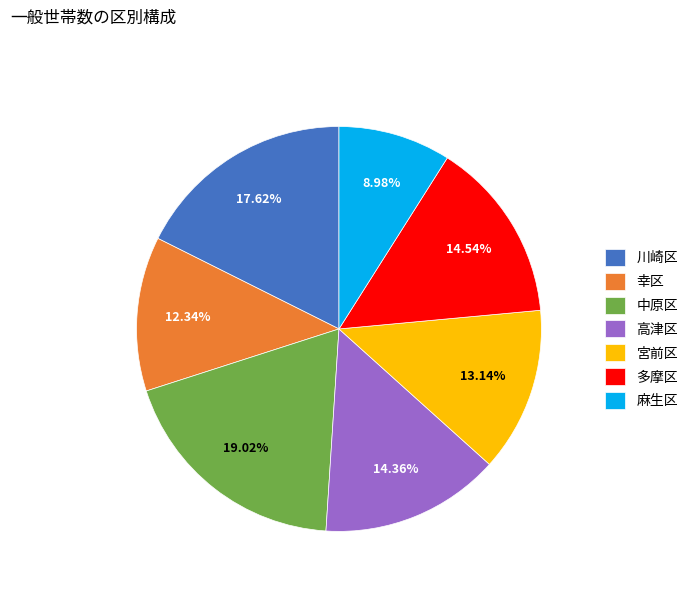

How many slices are in this pie chart?

7